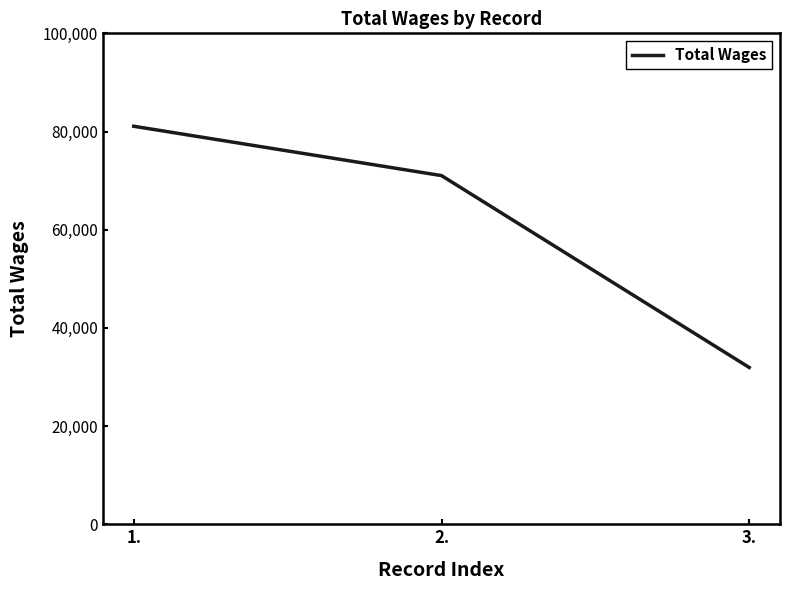

What position from the left is 3.?

3